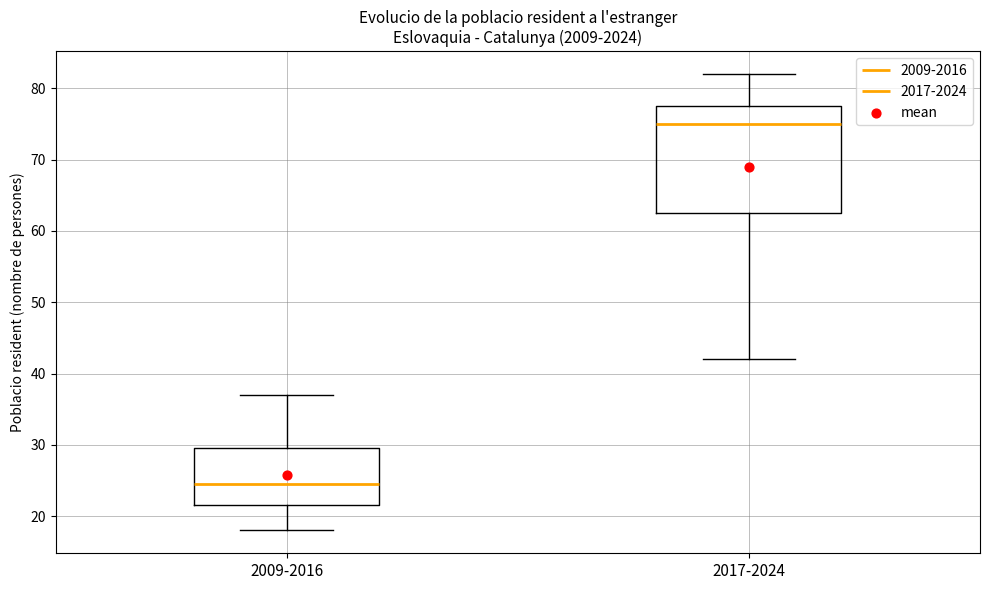

Reading left to right, transcribe this box plot: for each box, give where its median line is, the range the box spans, and where its two whiskers end, as read against the y-axis. The values are not printed on the chart, so give them approximately, as read against the axis.

2009-2016: median 25, box 22 to 30, whiskers 18 to 37
2017-2024: median 75, box 63 to 78, whiskers 42 to 82